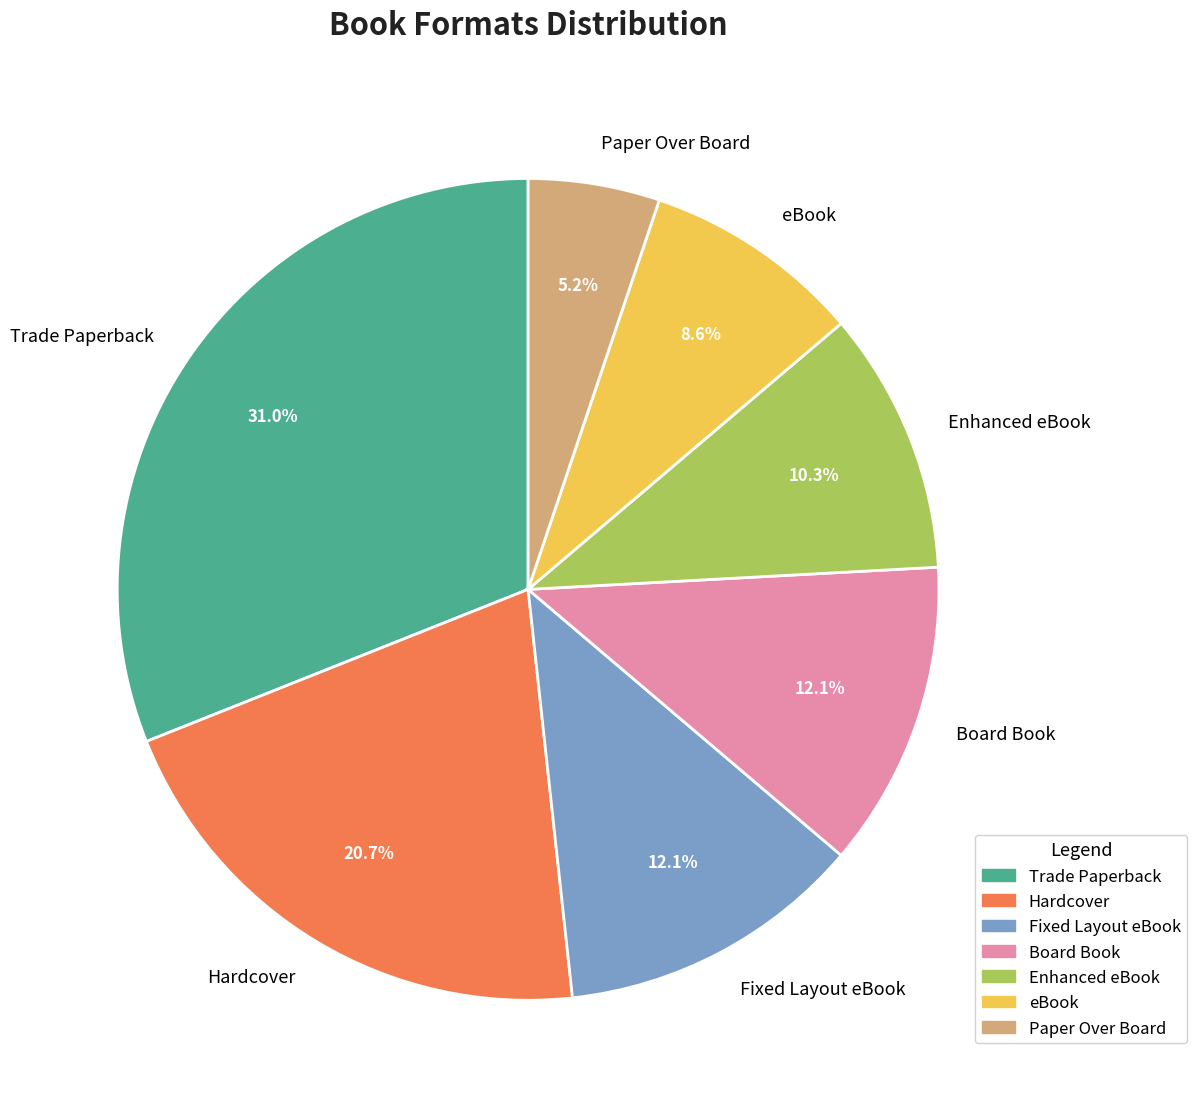

To the nearest percent, what percentage of the pie is Trade Paperback?

31%